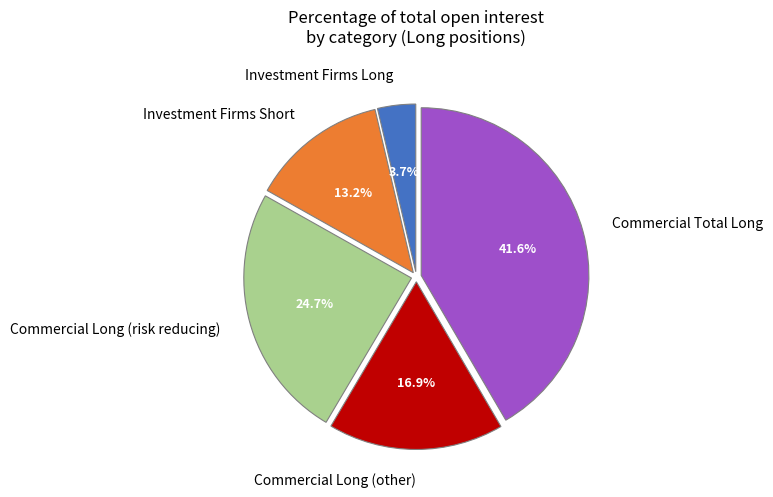

Which slice is the largest?

Commercial Total Long